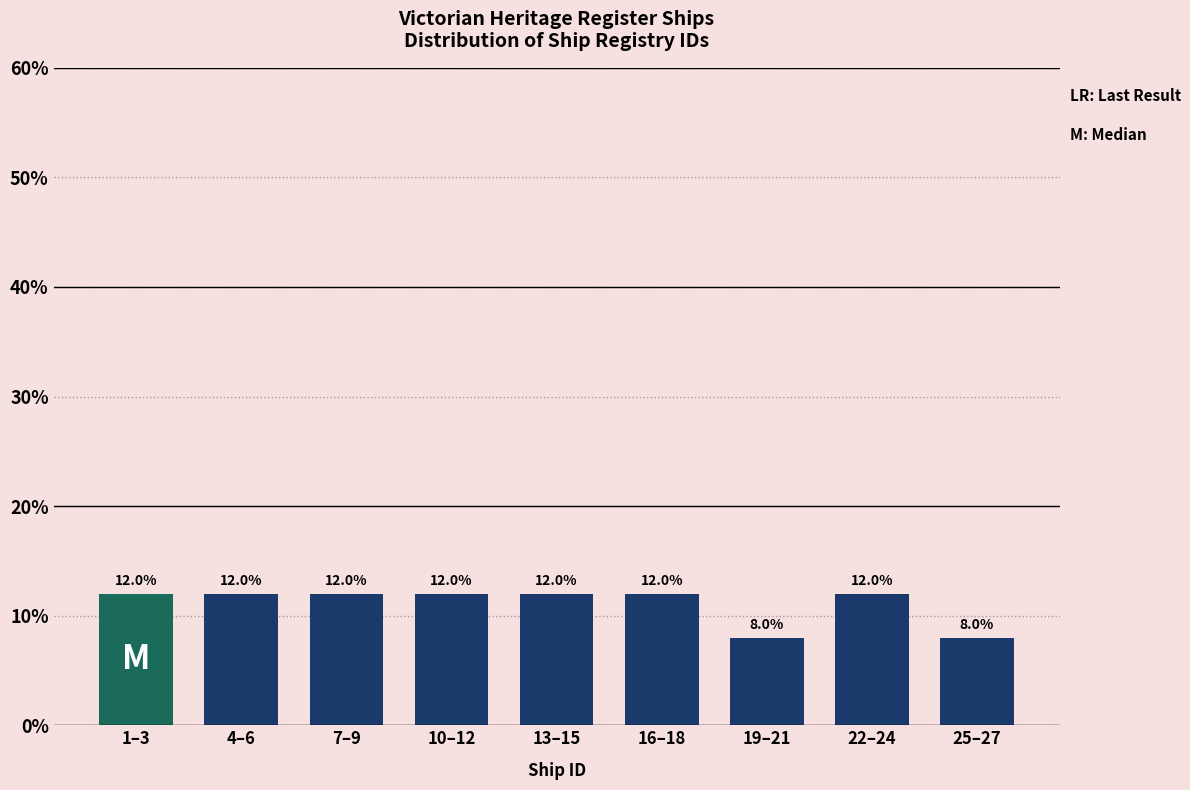

Reading right to left, extract all data points from this chart.

25–27=8	22–24=12	19–21=8	16–18=12	13–15=12	10–12=12	7–9=12	4–6=12	1–3=12